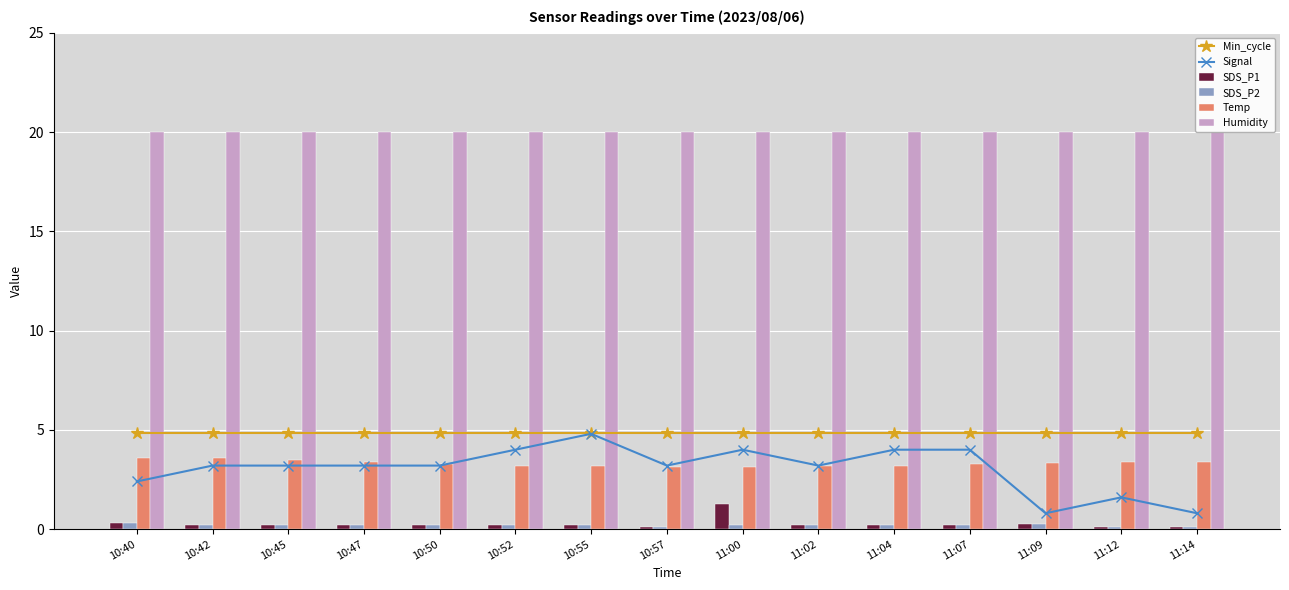

True or false: Signal has a value of 4.0 at 11:00.

True